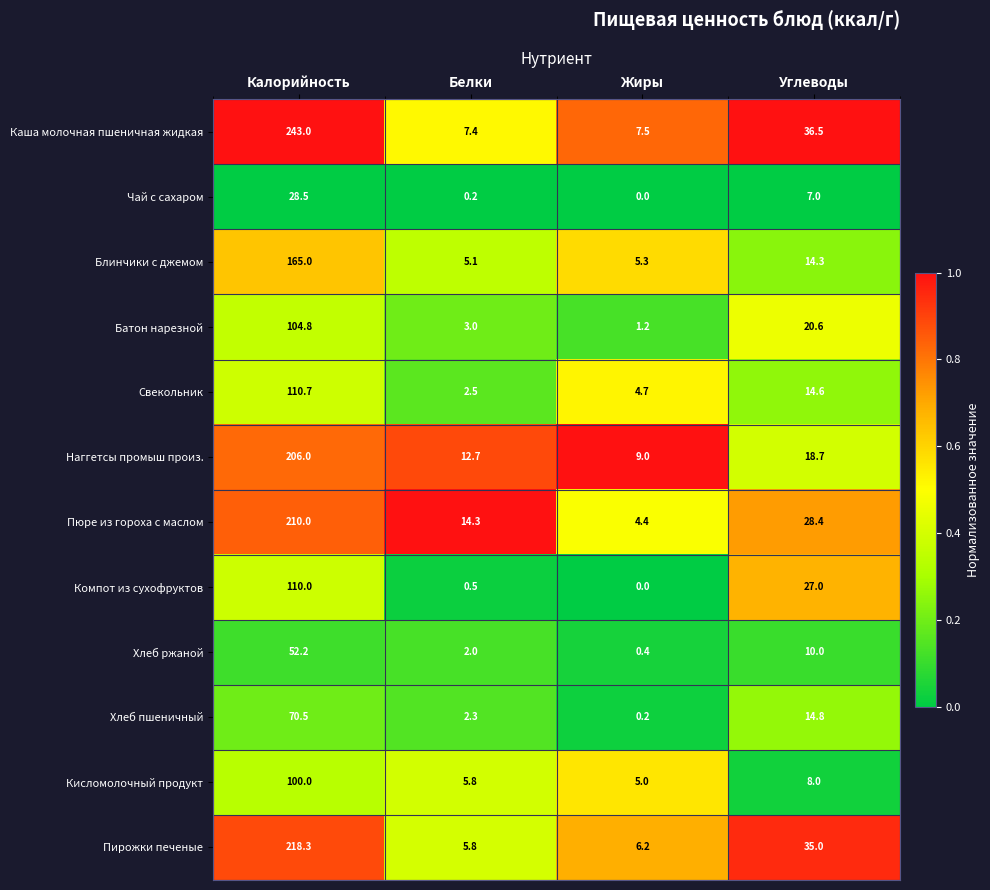

Is it true that Батон нарезной equals 3.0 at Белки?

True